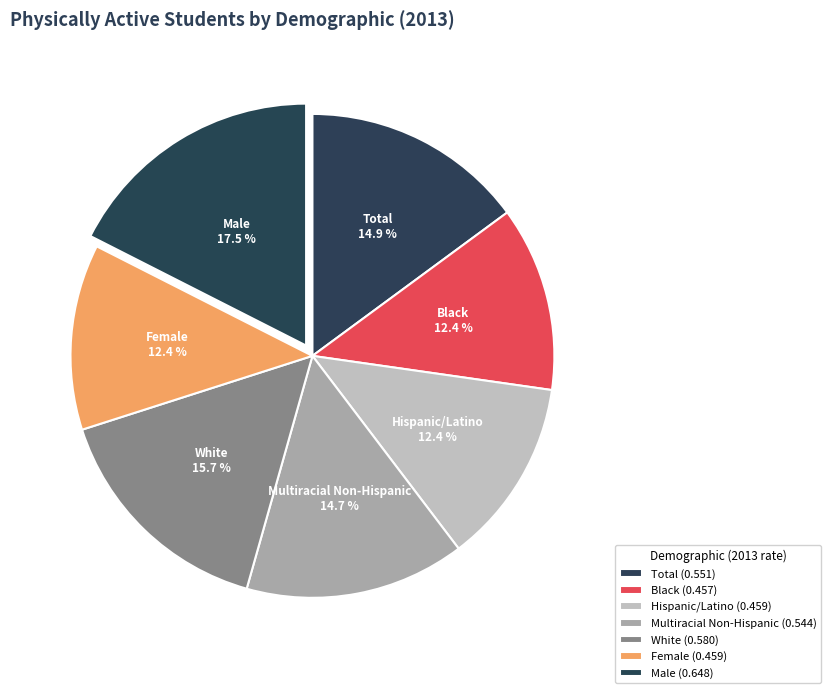

Which has a higher value, Black or Multiracial Non-Hispanic?

Multiracial Non-Hispanic